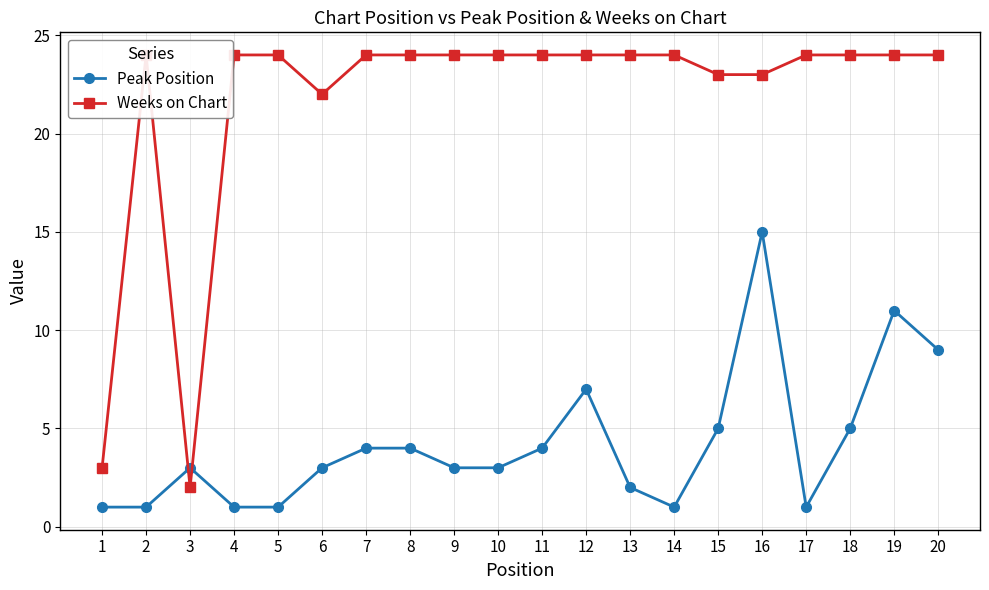

Which series changed the most between 7 and 11?

Peak Position